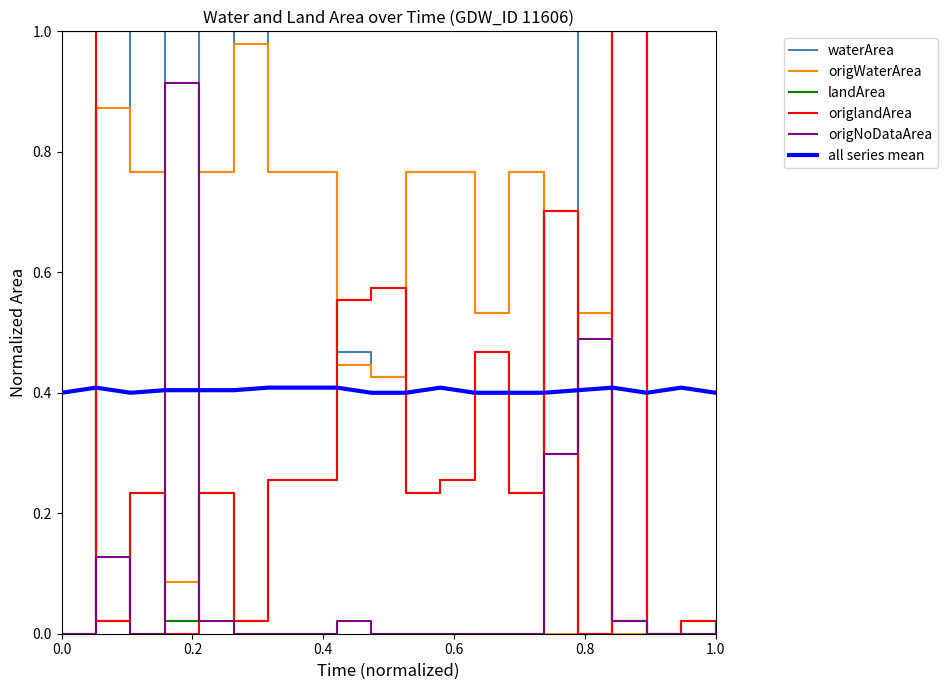

True or false: all series mean and waterArea cross at least once.

True